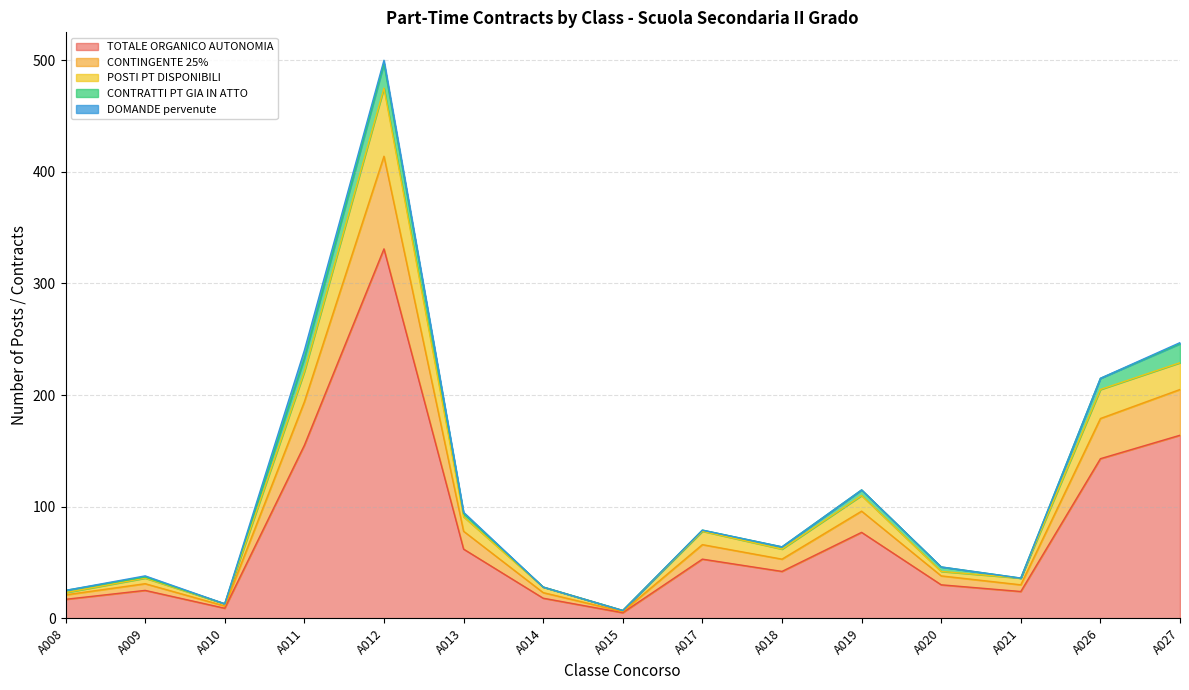

What is the maximum value for TOTALE ORGANICO AUTONOMIA?

331